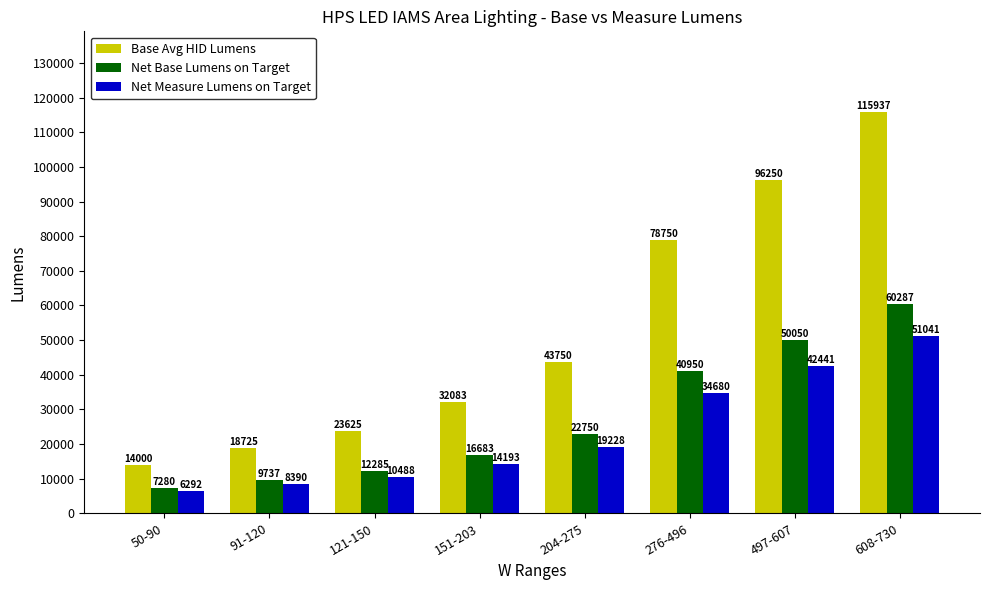

Which series has the largest range (max minus min)?

Base Avg HID Lumens